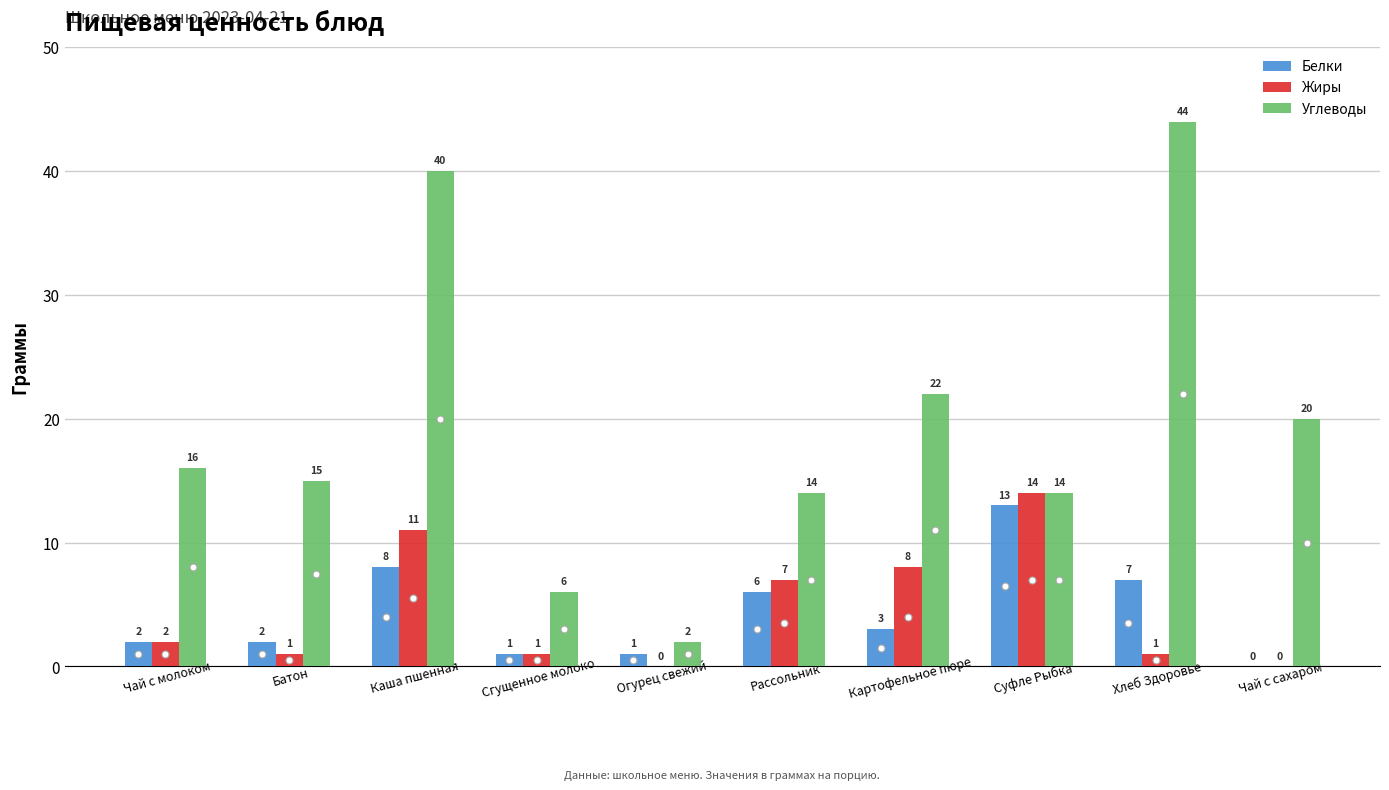

Reading left to right, extract all data points from this chart.

Белки: Чай с молоком=2	Батон=2	Каша пшенная=8	Сгущенное молоко=1	Огурец свежий=1	Рассольник=6	Картофельное пюре=3	Суфле Рыбка=13	Хлеб Здоровье=7	Чай с сахаром=0
Жиры: Чай с молоком=2	Батон=1	Каша пшенная=11	Сгущенное молоко=1	Огурец свежий=0	Рассольник=7	Картофельное пюре=8	Суфле Рыбка=14	Хлеб Здоровье=1	Чай с сахаром=0
Углеводы: Чай с молоком=16	Батон=15	Каша пшенная=40	Сгущенное молоко=6	Огурец свежий=2	Рассольник=14	Картофельное пюре=22	Суфле Рыбка=14	Хлеб Здоровье=44	Чай с сахаром=20